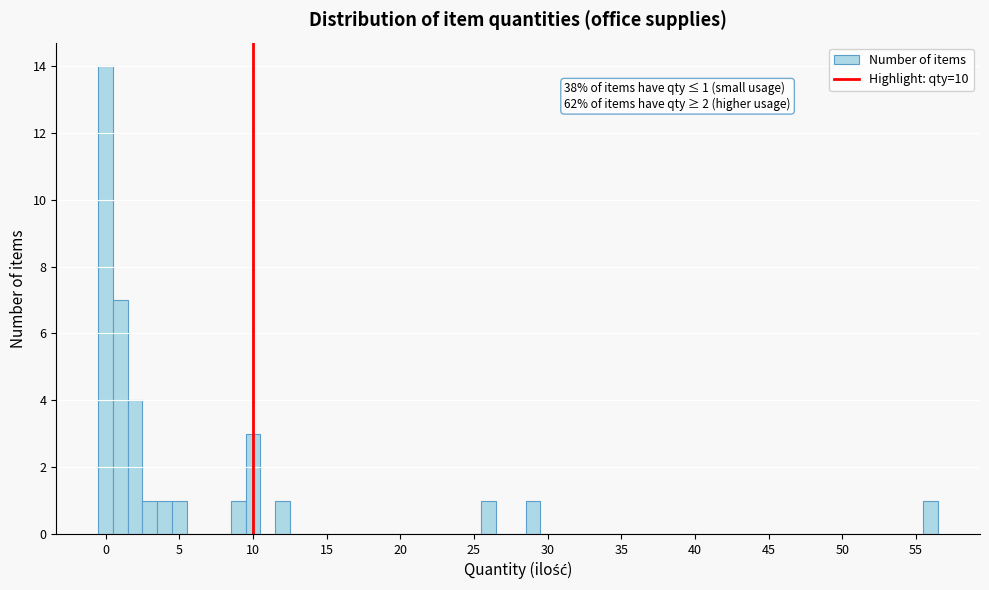

Around what value on the x-axis is the tallest bar? Give the approximate position of its centre, as read against the axis.

0.0